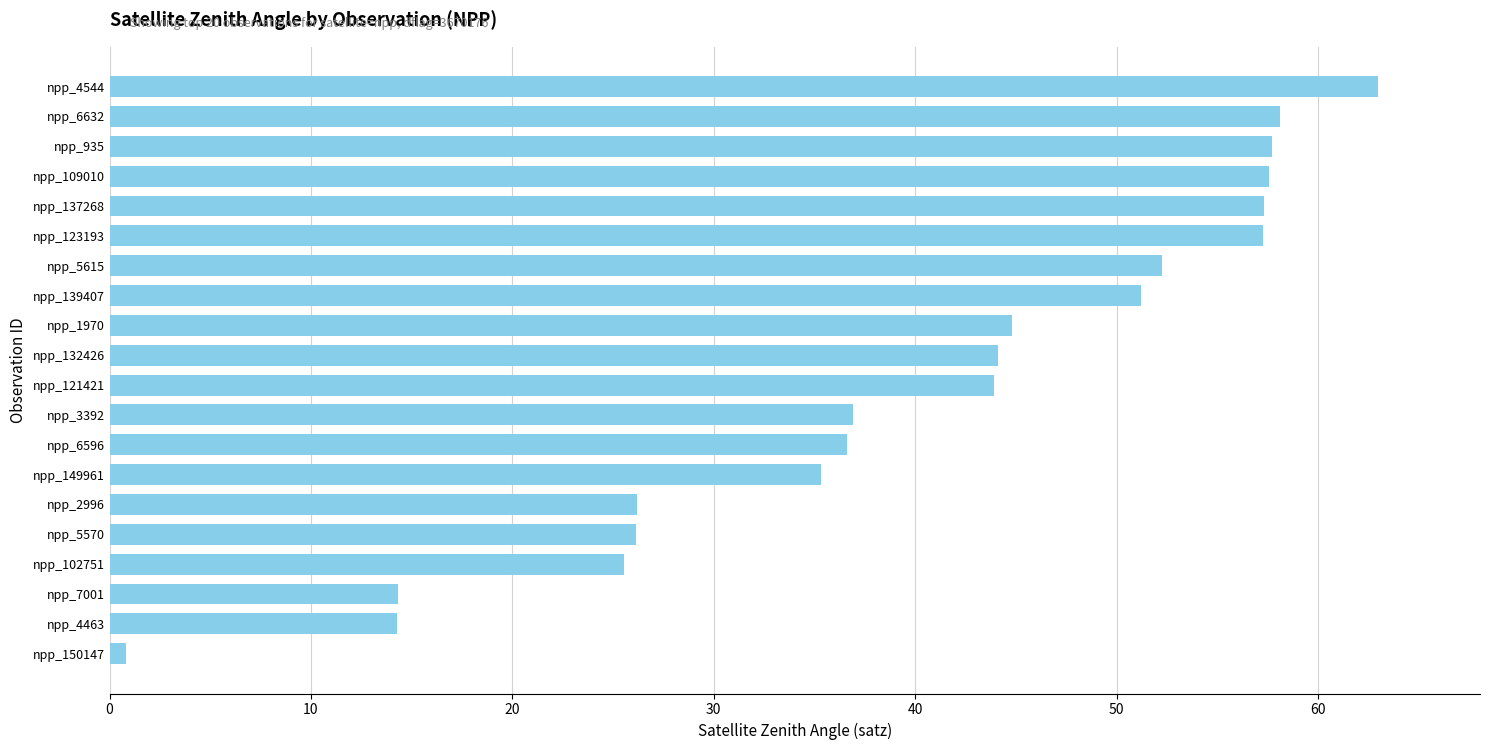

What is the greatest value displayed?

63.0